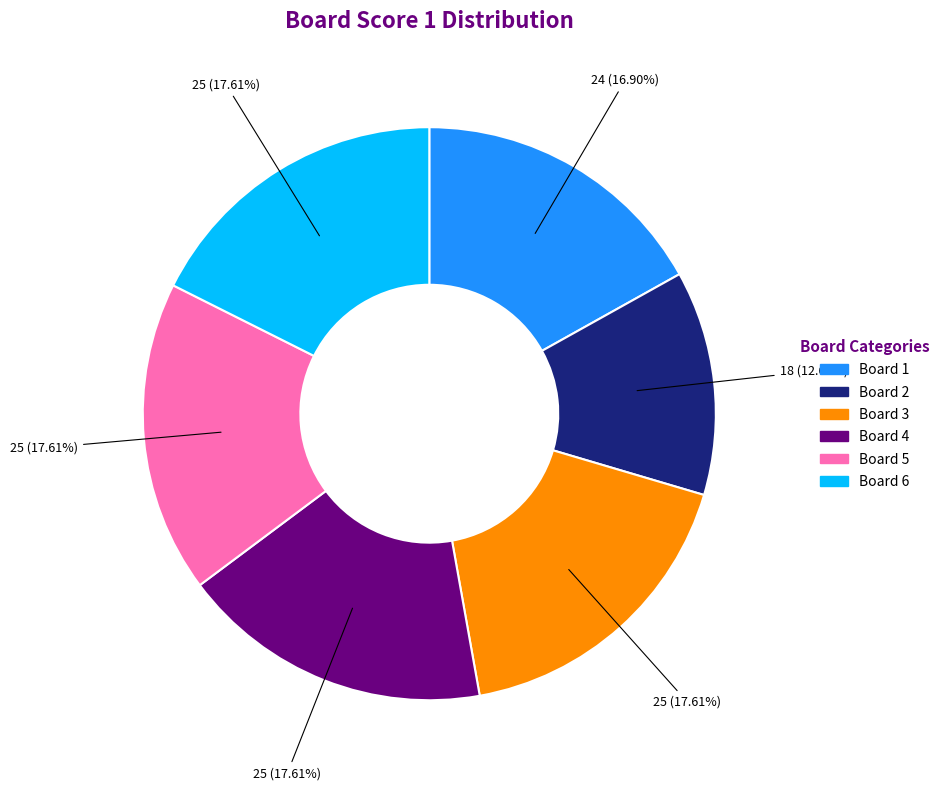

Is there a majority slice in this chart?

No